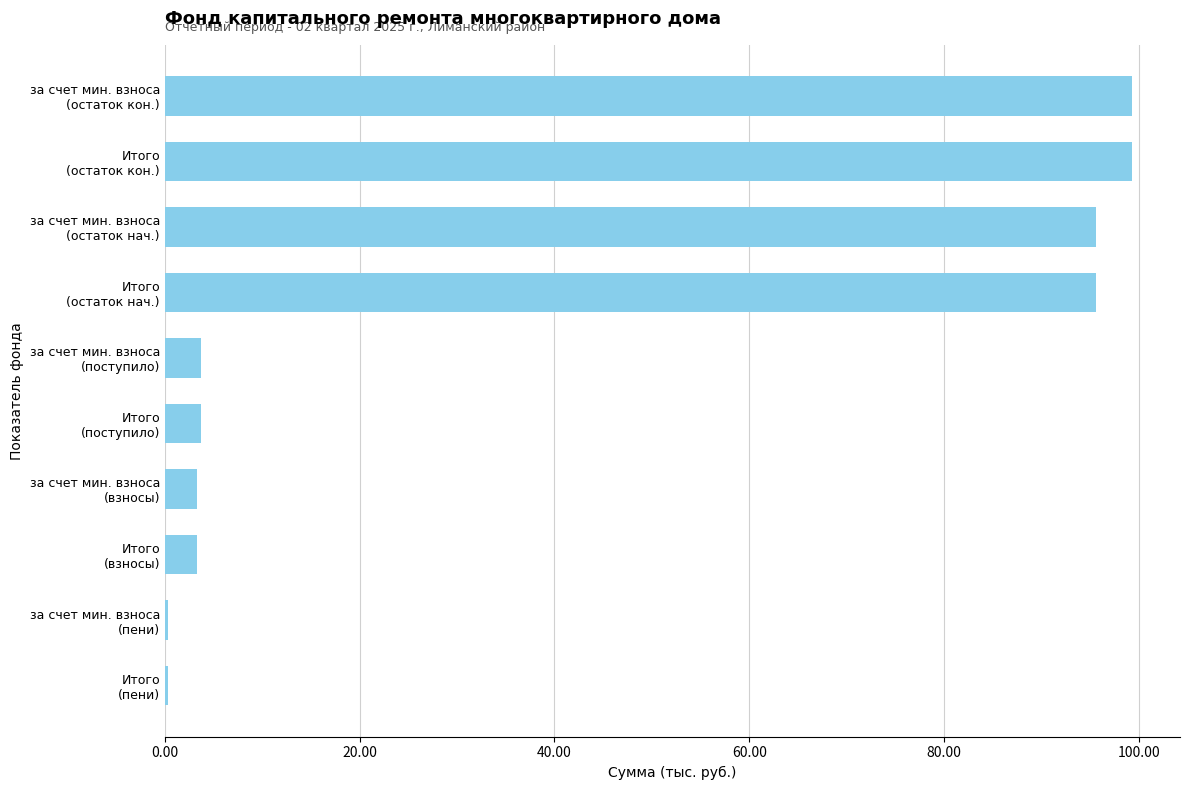

What is the difference between the second highest and second lowest values?

98.9